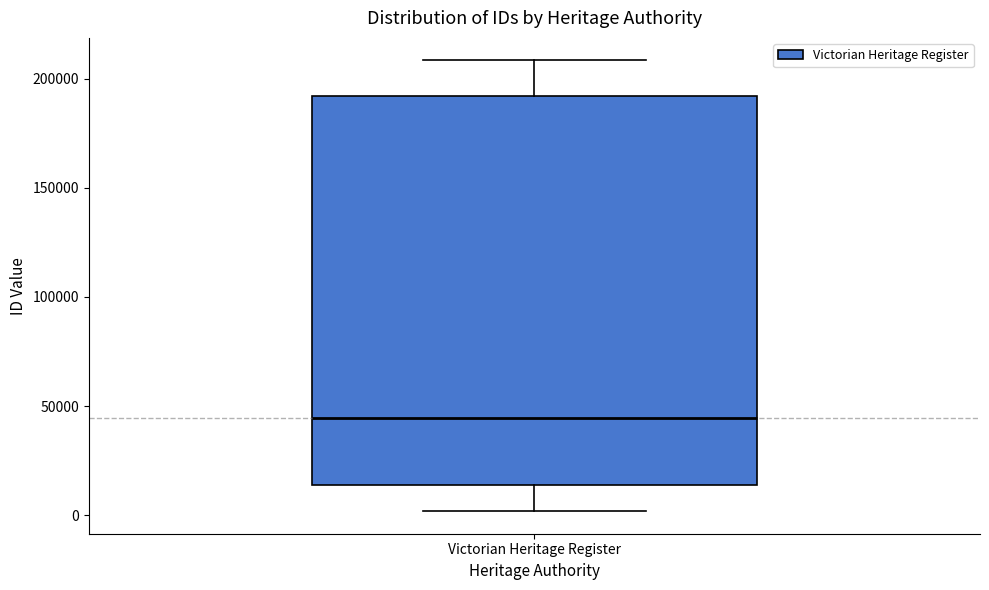

Transcribe this box plot: give where the median line is, the range the box spans, and where the two whiskers end, as read against the y-axis. The values are not printed on the chart, so give them approximately, as read against the axis.

median 45000, box 15000 to 190000, whiskers 0 to 210000